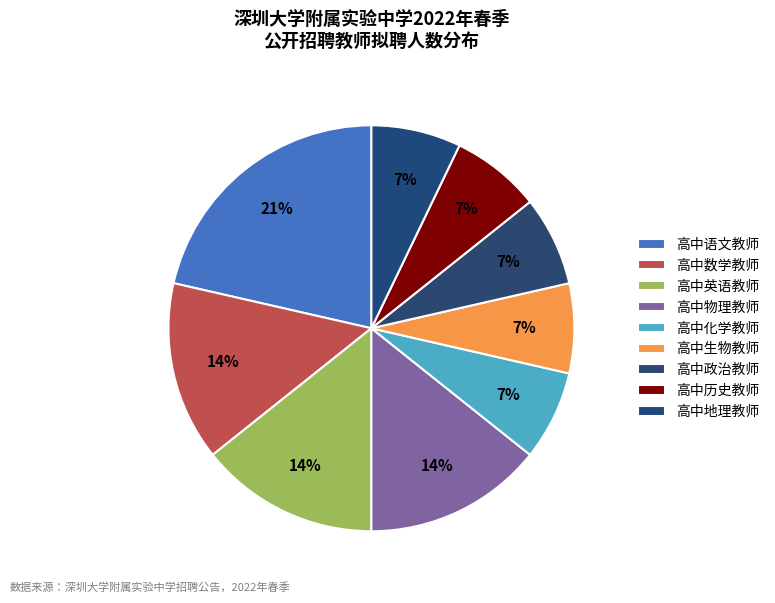

What percentage is the 高中政治教师 slice, to the nearest percent?

7%